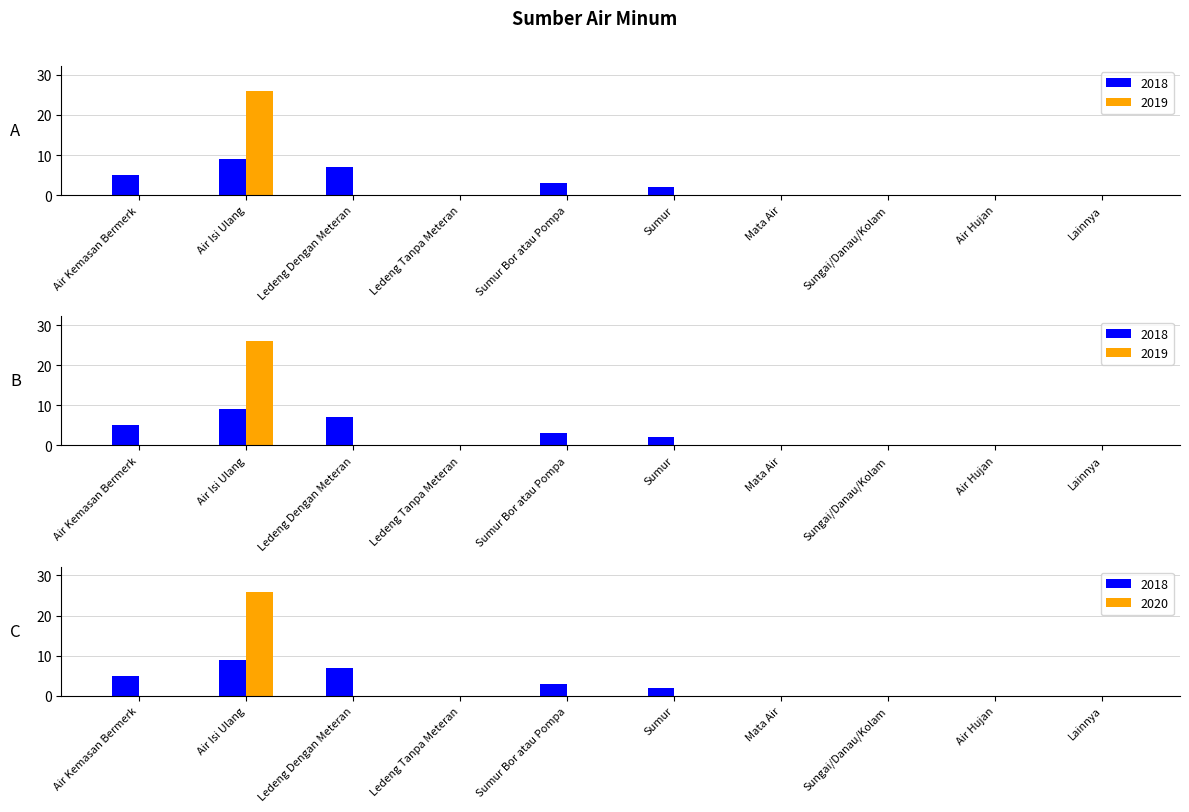

What is the label of the 2nd bar from the right?

Air Hujan